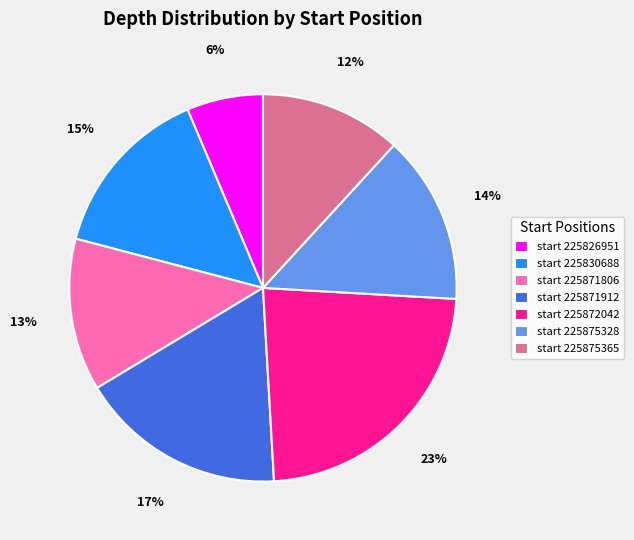

Which slice is the smallest?

start 225826951